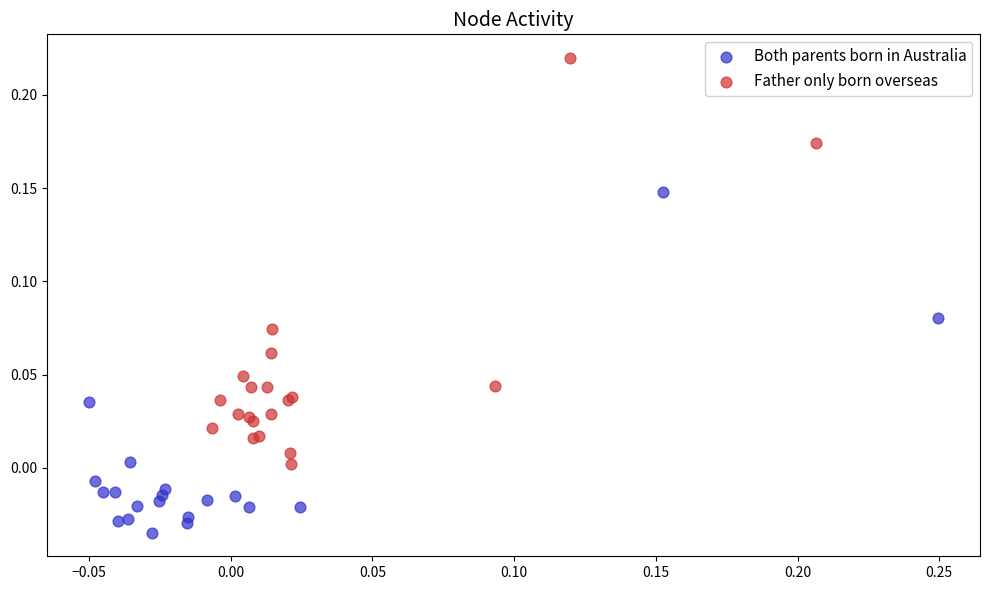

Which series has the widest spread of Y values?

Father only born overseas